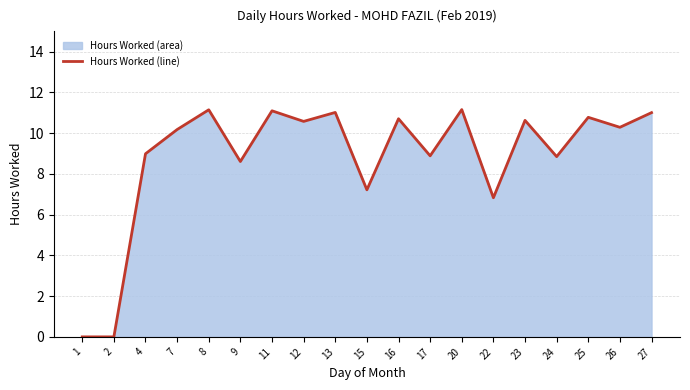

What is the difference between the maximum and minimum values?

11.2